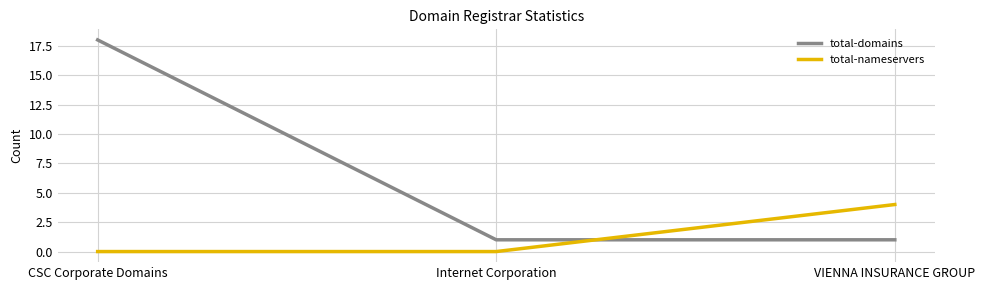

What is the sum of all total-nameservers values?

4